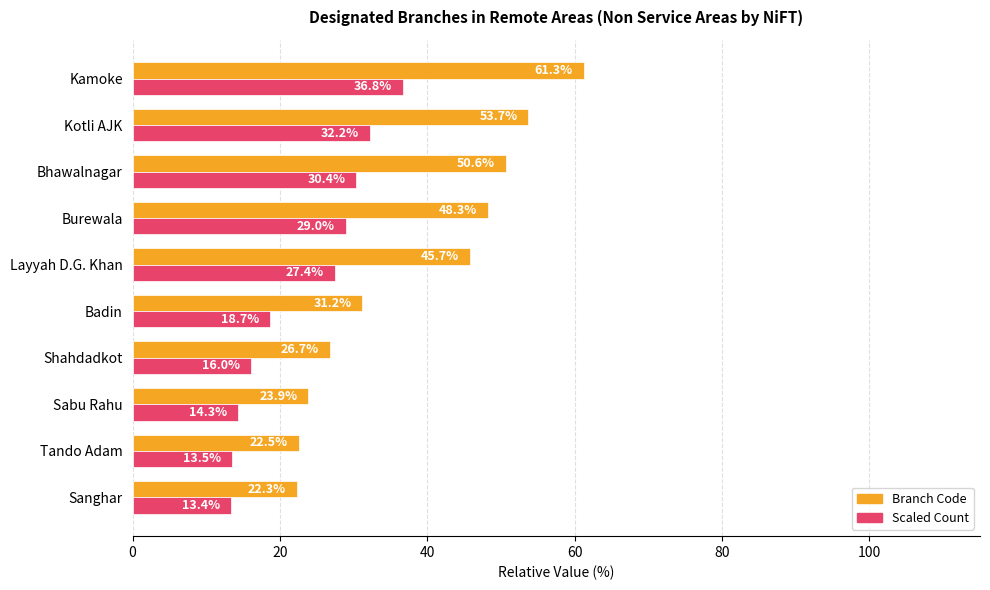

Rank the categories by Branch Code value from highest to lowest.

Kamoke, Kotli AJK, Bhawalnagar, Burewala, Layyah D.G. Khan, Badin, Shahdadkot, Sabu Rahu, Tando Adam, Sanghar